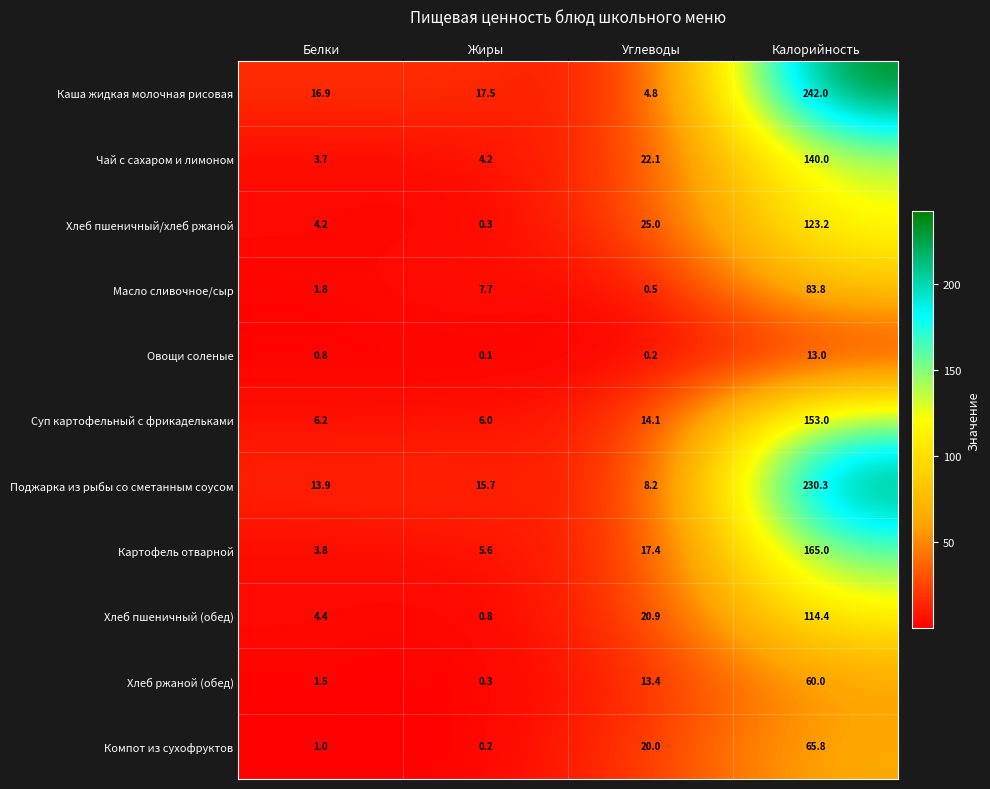

What is the spread (max minus min) of values at Белки?

16.1